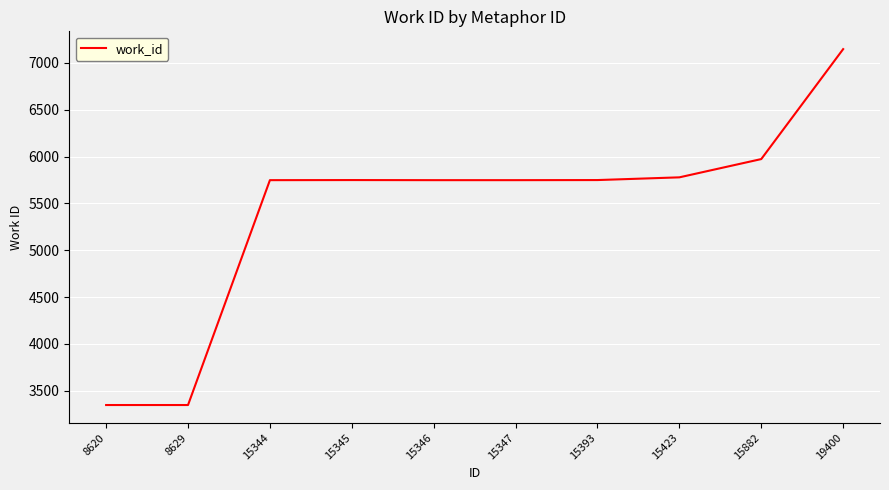

Is this an area chart (filled region under the line)?

No